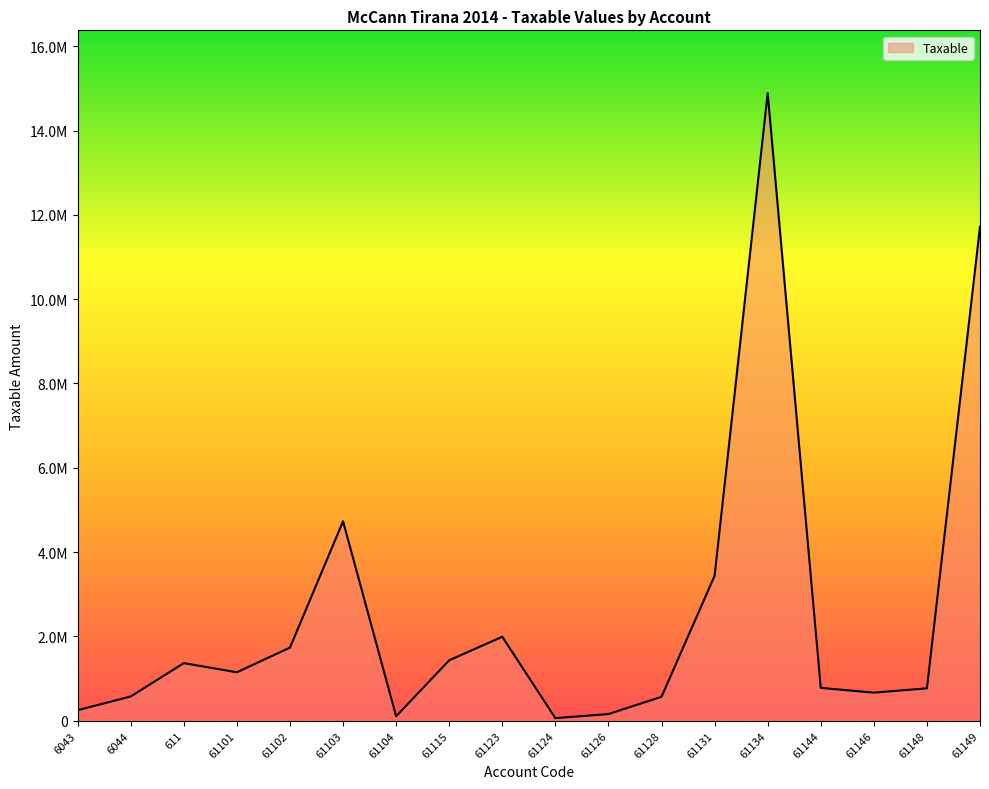

Is it true that the value at 61148 is 1337677.9?

False